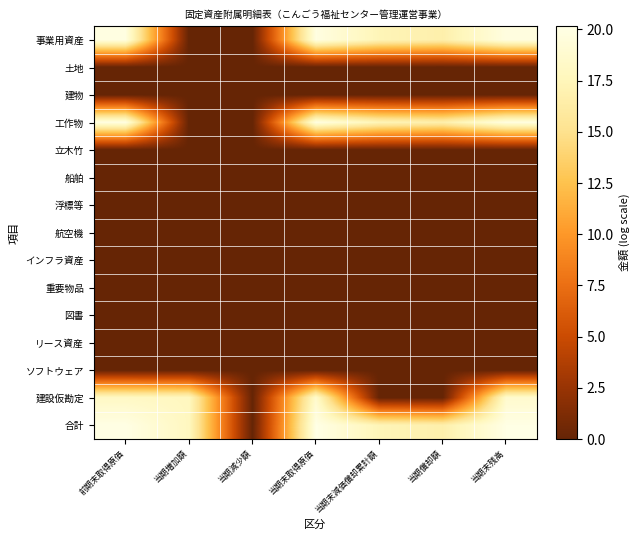

What is the difference between the highest and lowest values at 当期末減価償却累計額?

17.4